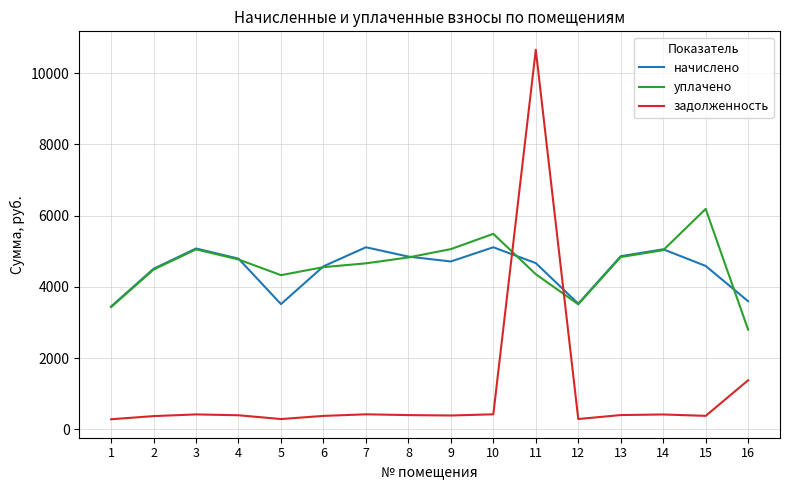

At which category is the sum across all series the highest?

11